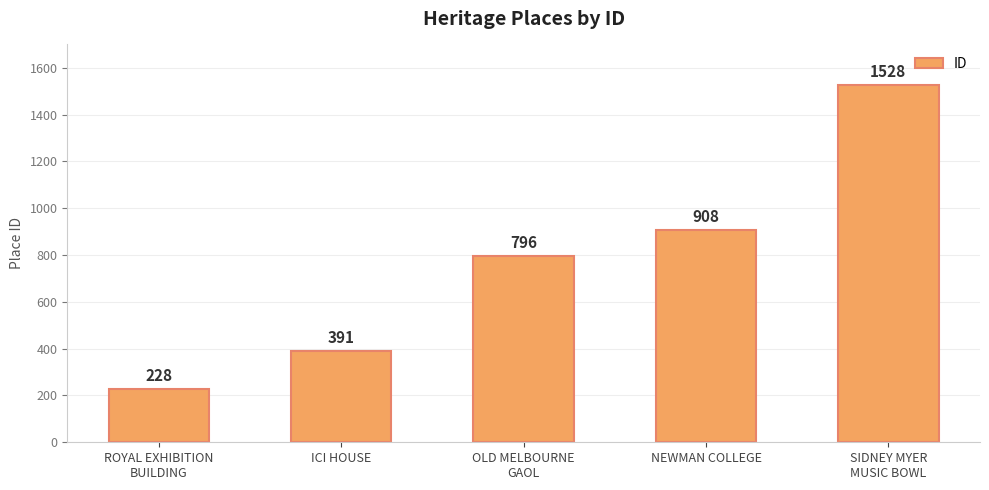

Does the chart contain stacked bars?

No